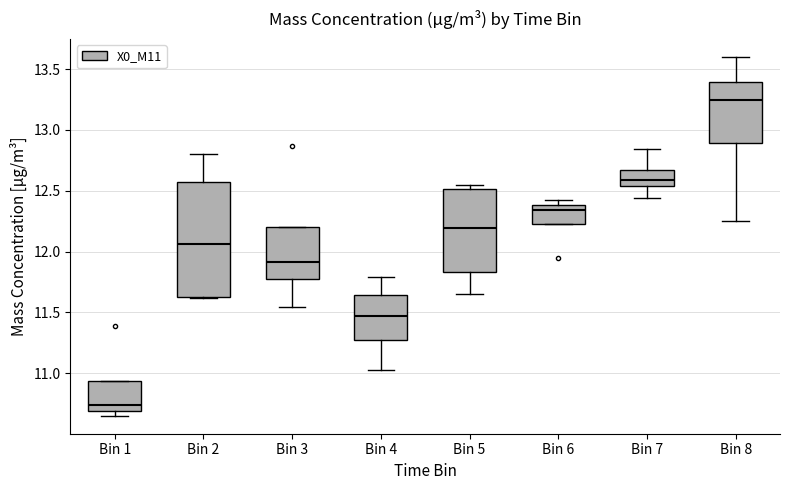

Which box's median line is the lowest?

Bin 1